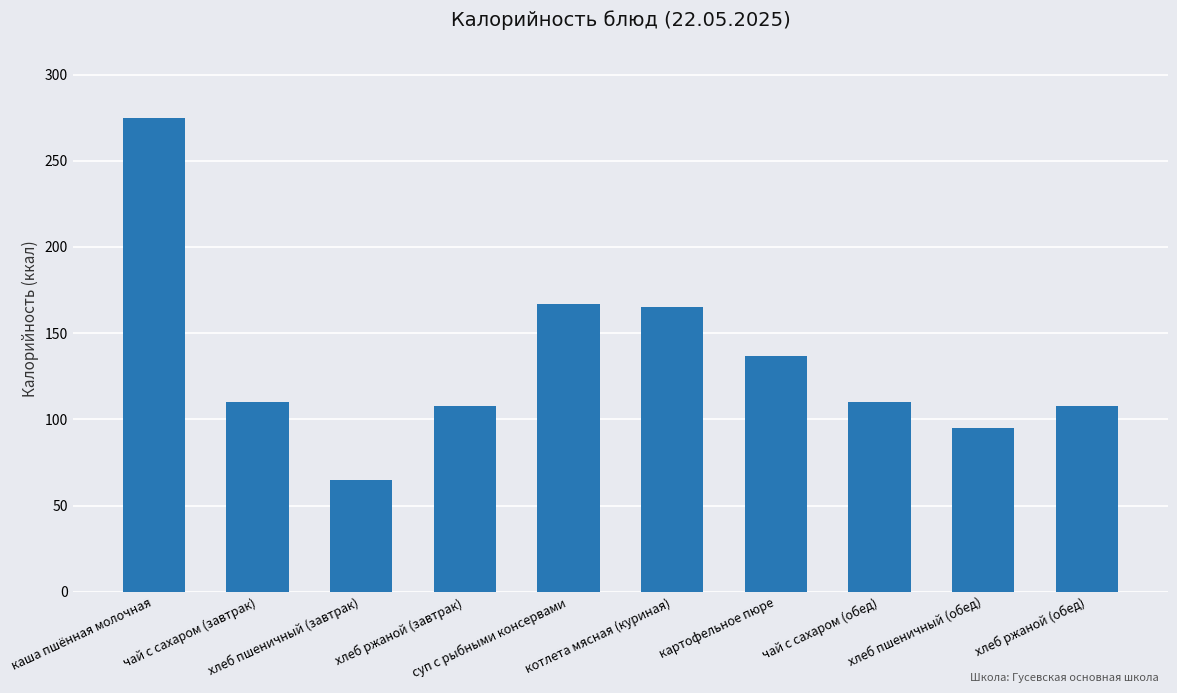

Is it true that the value at хлеб ржаной (завтрак) is 108?

True